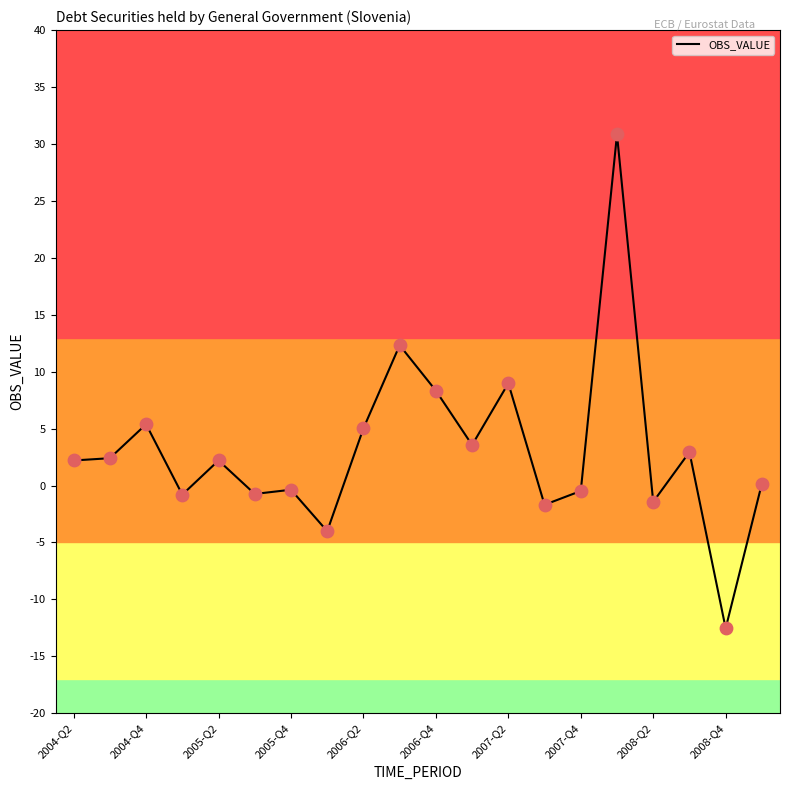

What is the minimum value shown in the chart?

-12.5